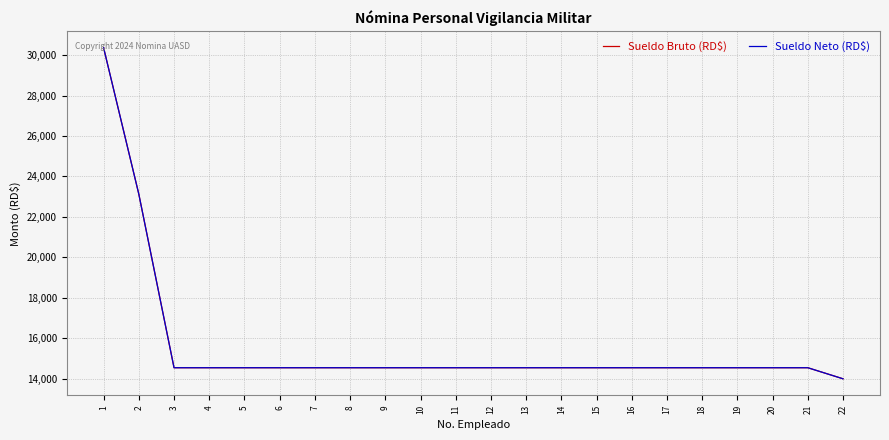

Is this an area chart (filled region under the line)?

No